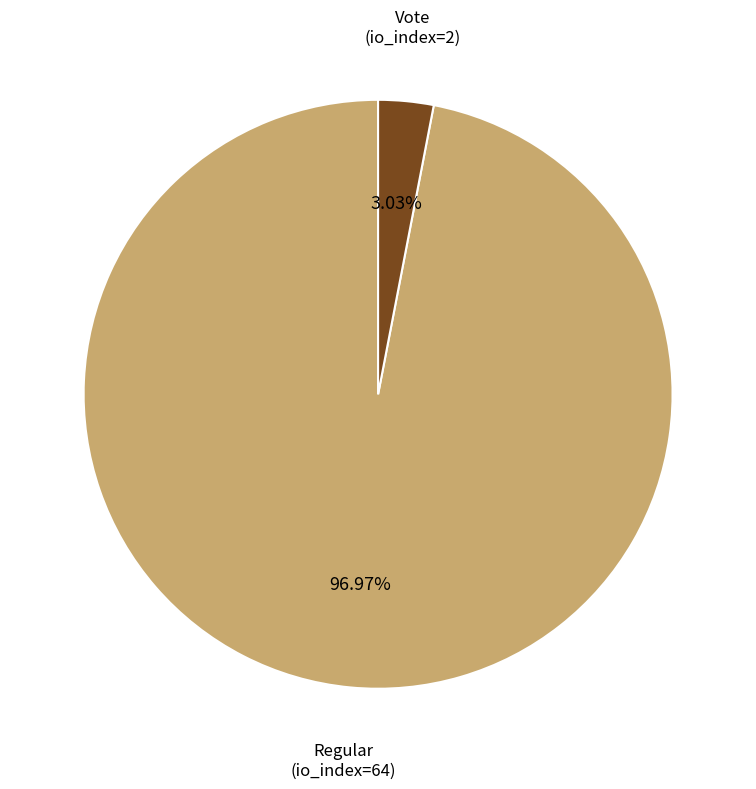

Does any single category account for the majority?

Yes